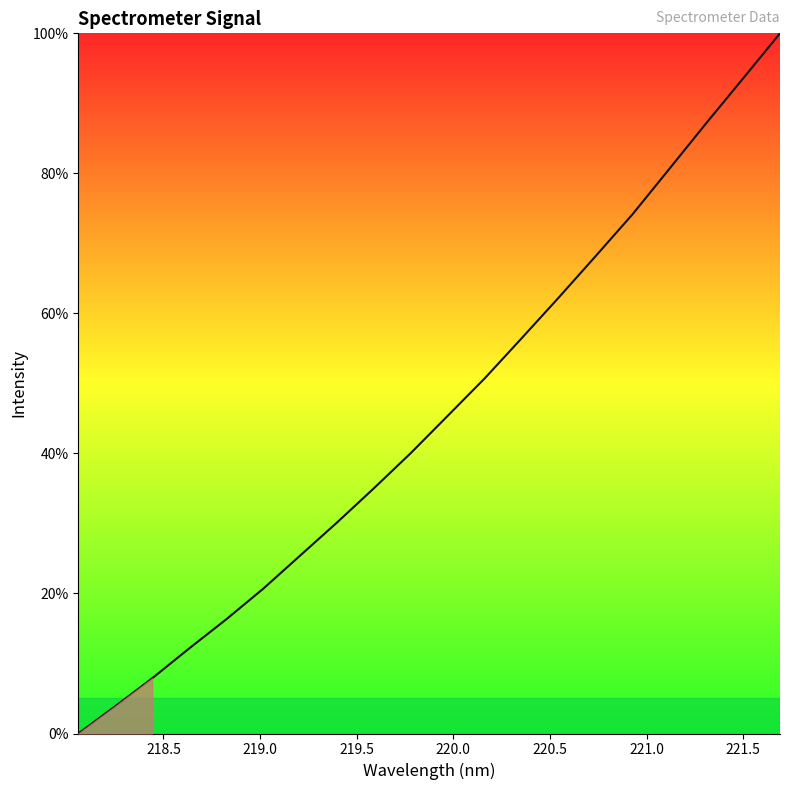

What is the difference between the maximum and minimum values?

100.0